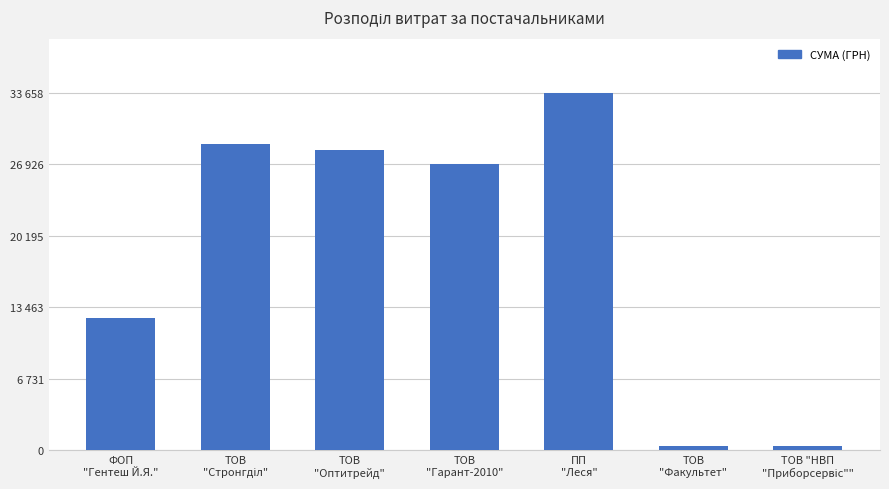

Does the chart contain any negative values?

No